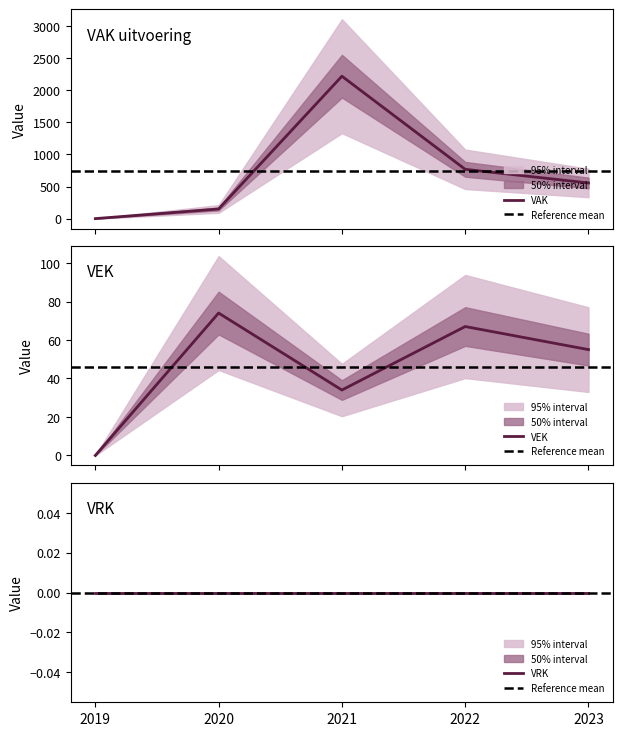

Count the number of categories in the chart.

5